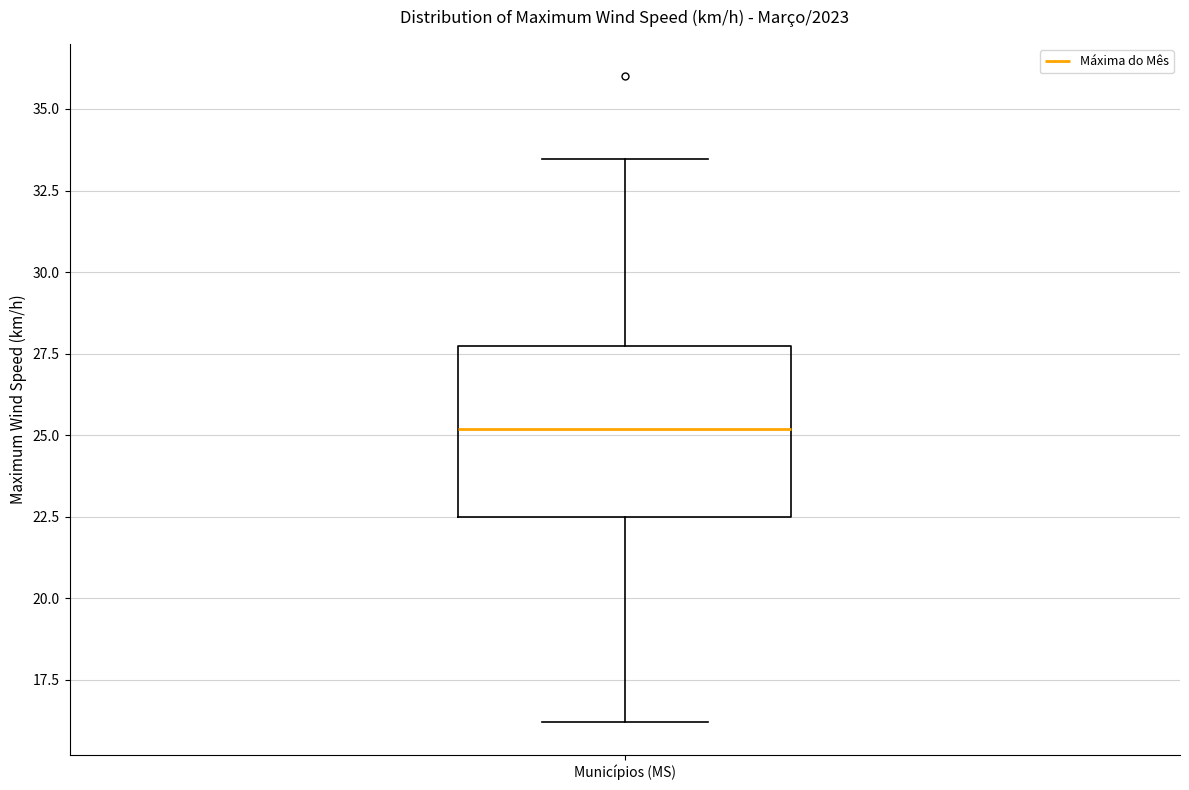

Read this box plot against the y-axis: the position of the median line, the range covered by the box, and the ends of both whiskers. The values are not printed on the chart, so give them approximately, as read against the axis.

median 25.0, box 22.5 to 27.5, whiskers 16.0 to 33.5